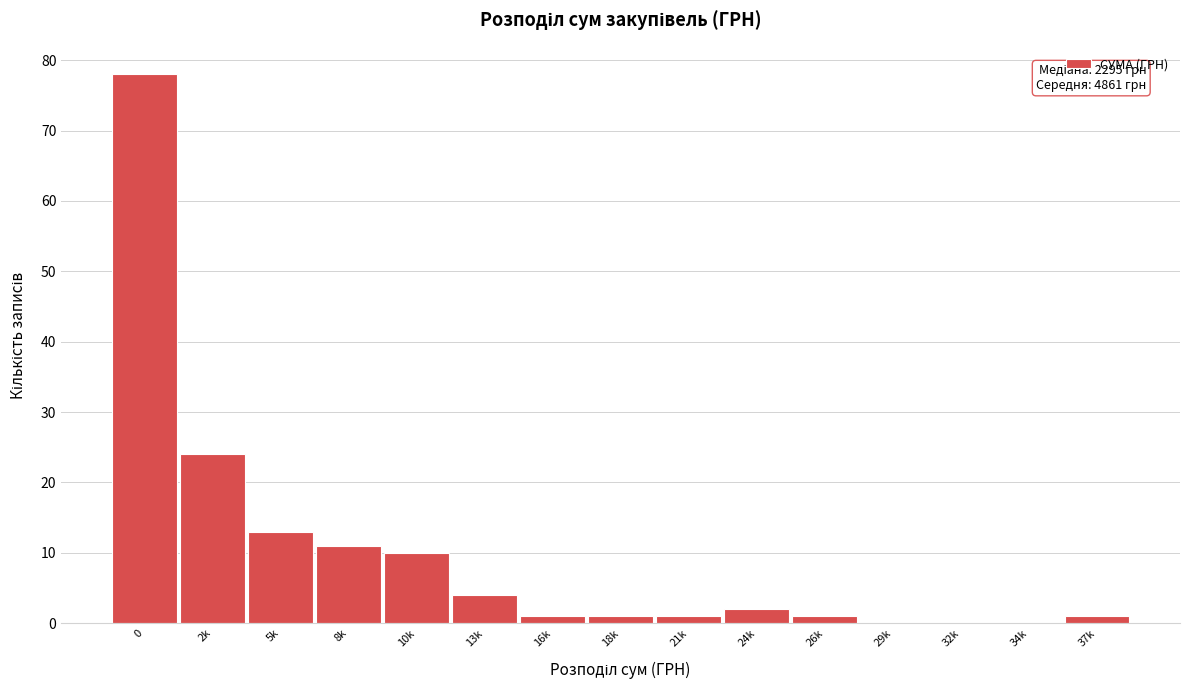

Reading left to right, list all the values displayed in this chart.

0=78	2k=24	5k=13	8k=11	10k=10	13k=4	16k=1	18k=1	21k=1	24k=2	26k=1	29k=0	32k=0	34k=0	37k=1